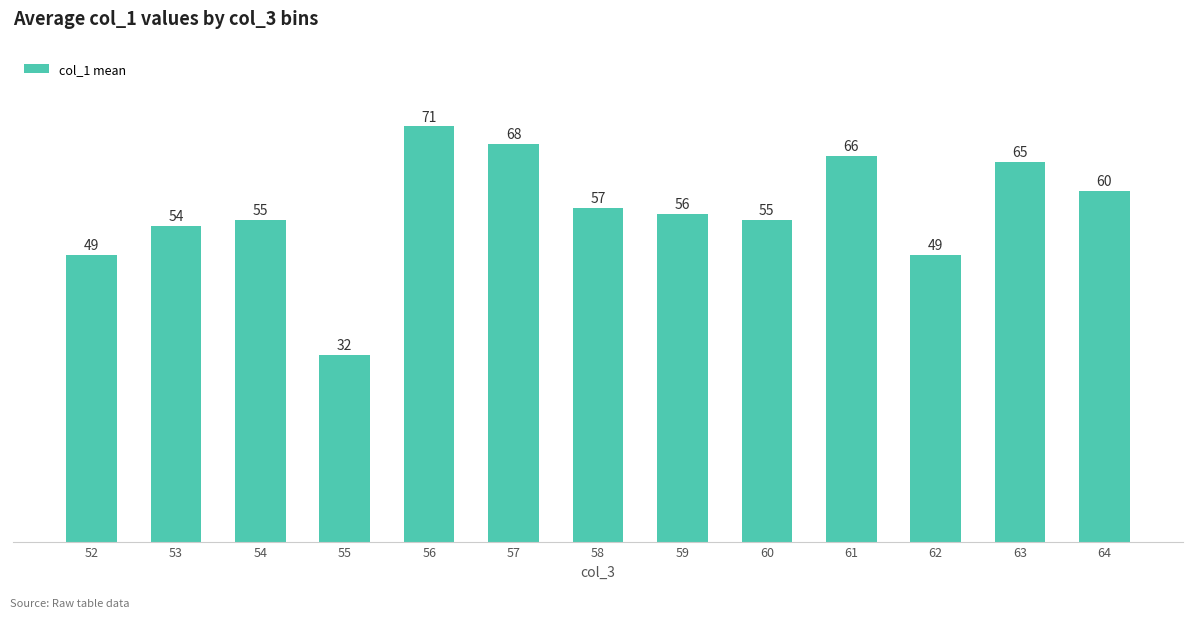

The chart shows a value of 32 at 55. True or false?

True